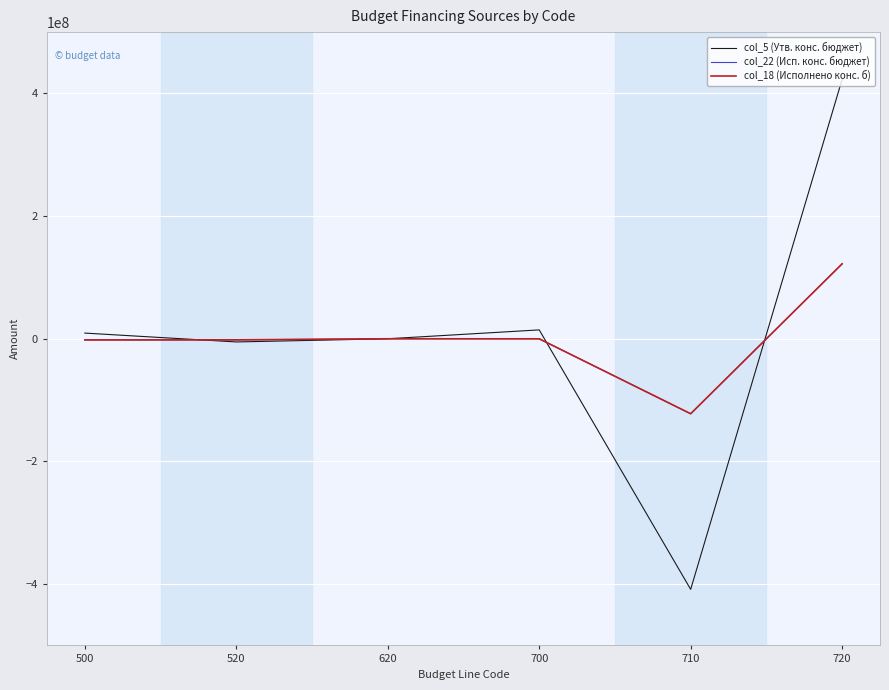

Which label corresponds to the largest value in the chart?

720